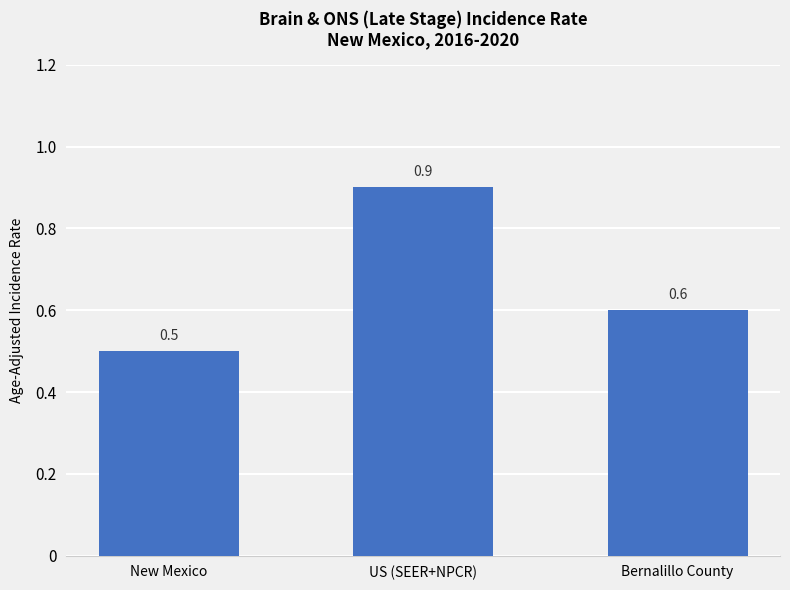

Does the chart contain any negative values?

No